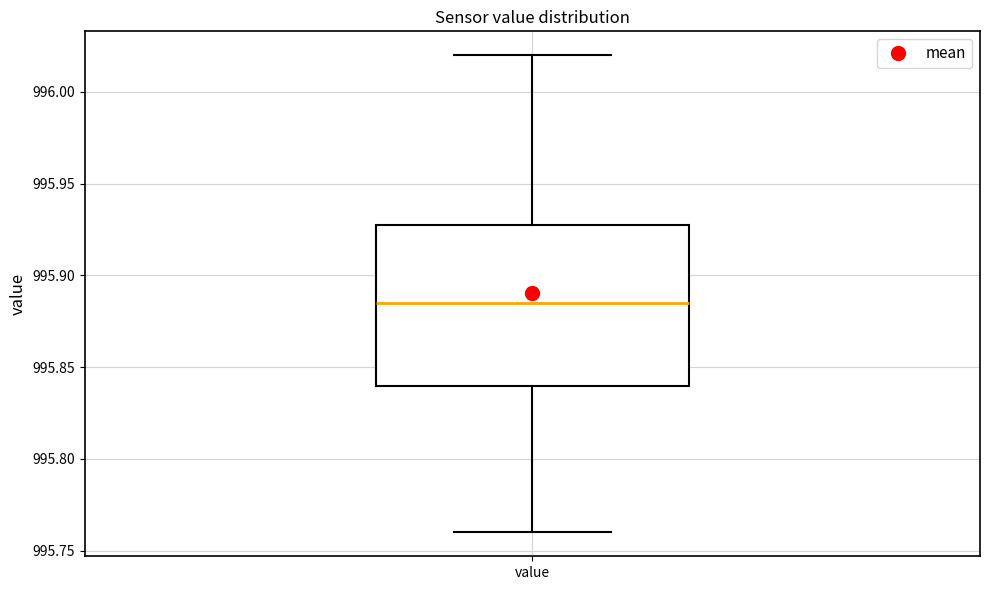

Where does the upper whisker of the box for value end on the y-axis? The values are not printed on the chart, so give them approximately, as read against the axis.

996.020